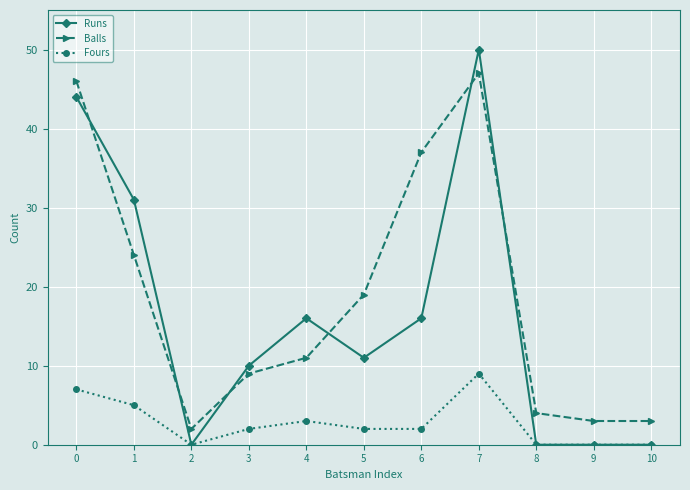

At which category is the sum across all series the highest?

7